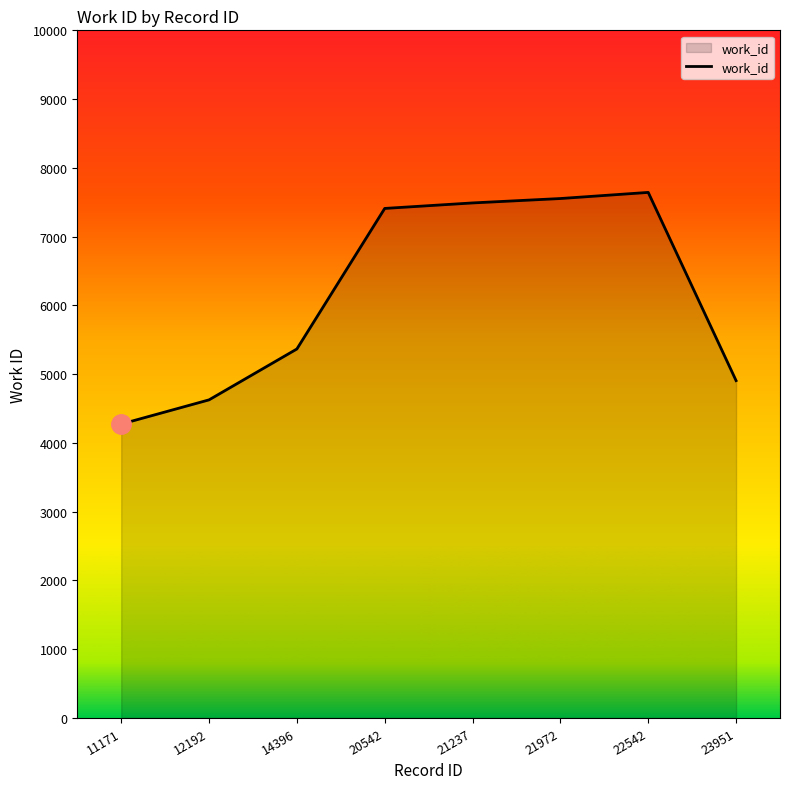

Where is the data nearest to the value 5958?

14396